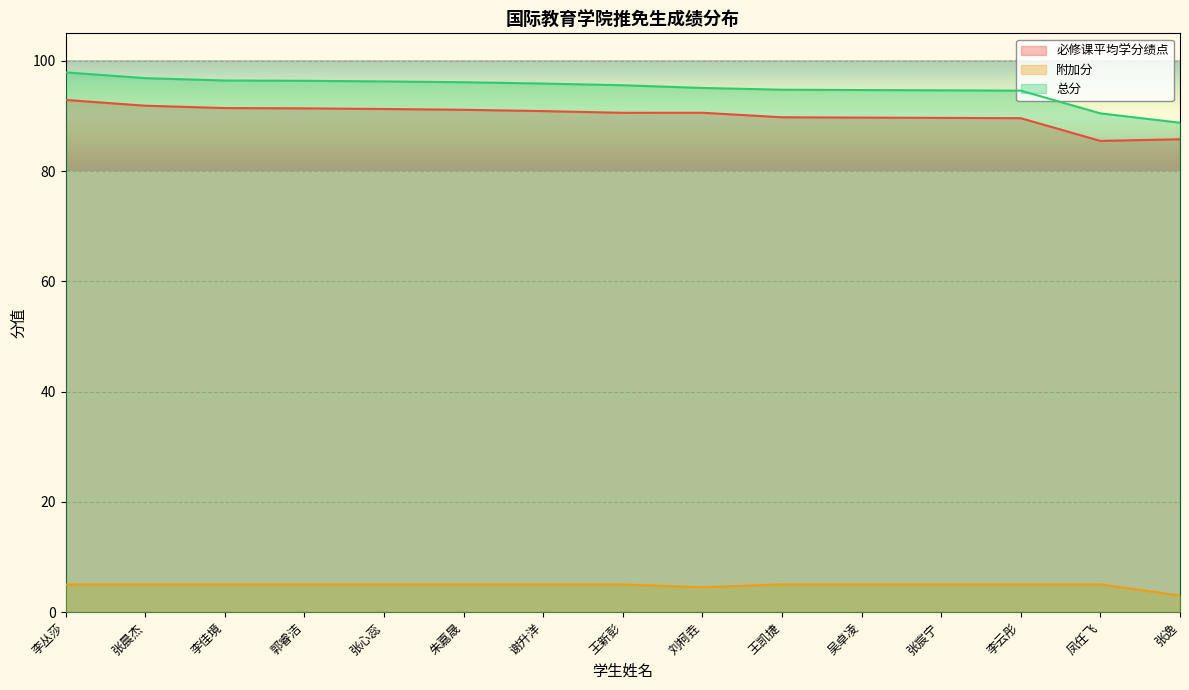

What is the value of the 必修课平均学分绩点 point at the 14th from the left?

85.5